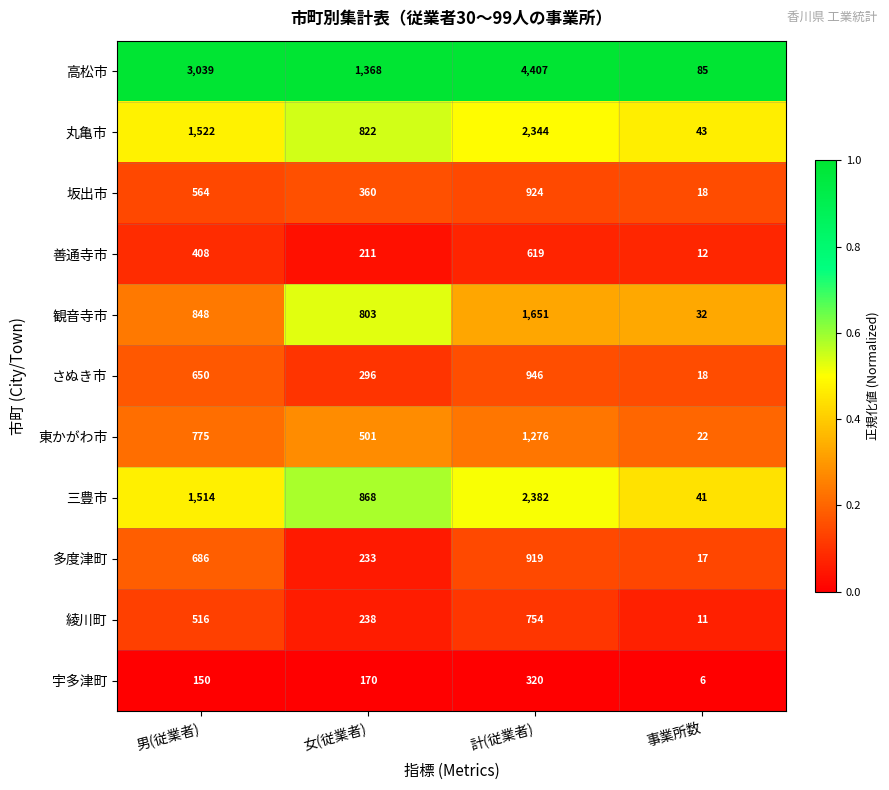

List the series in order of their peak value, highest first.

高松市, 三豊市, 丸亀市, 観音寺市, 東かがわ市, さぬき市, 坂出市, 多度津町, 綾川町, 善通寺市, 宇多津町